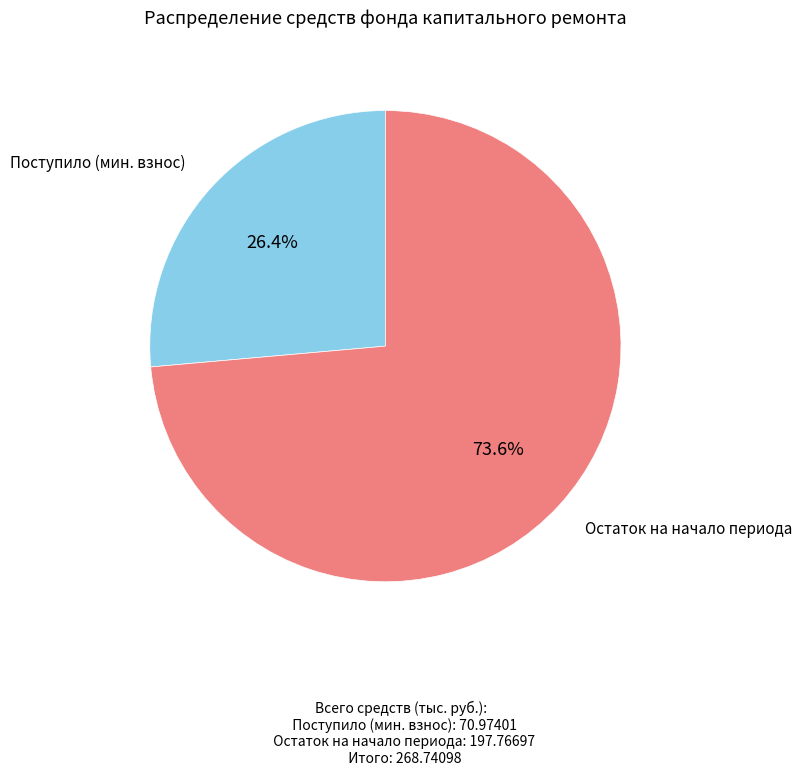

Does any single category account for the majority?

Yes